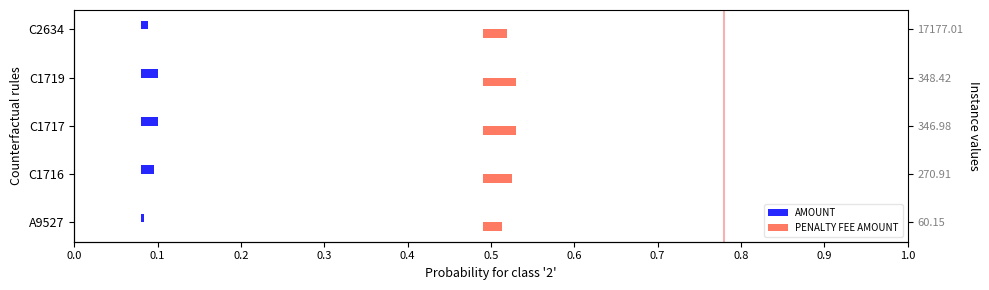

List the series in order of their peak value, highest first.

PENALTY FEE AMOUNT, AMOUNT